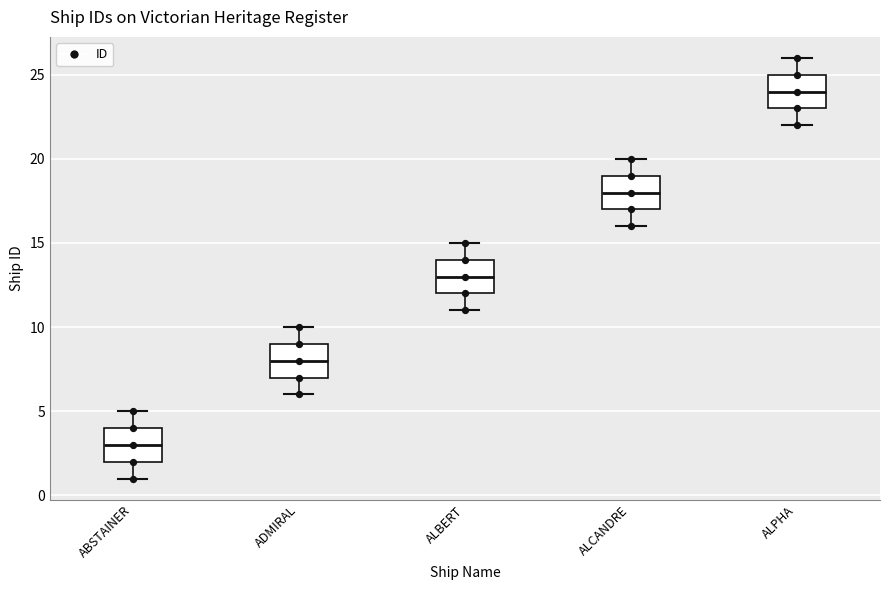

Which box has the highest median line?

ALPHA